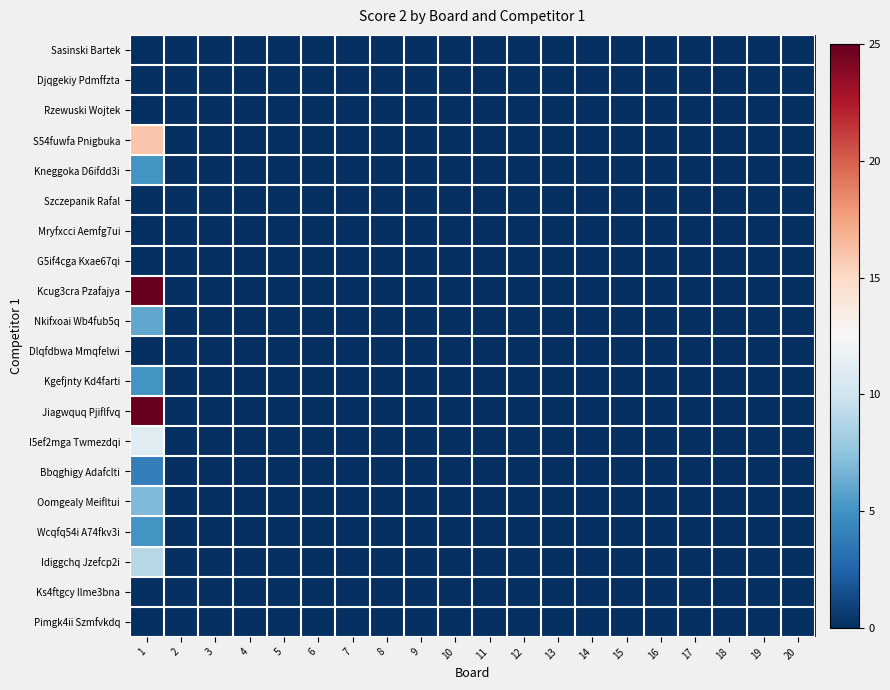

Between 3 and 8, which is larger?

3